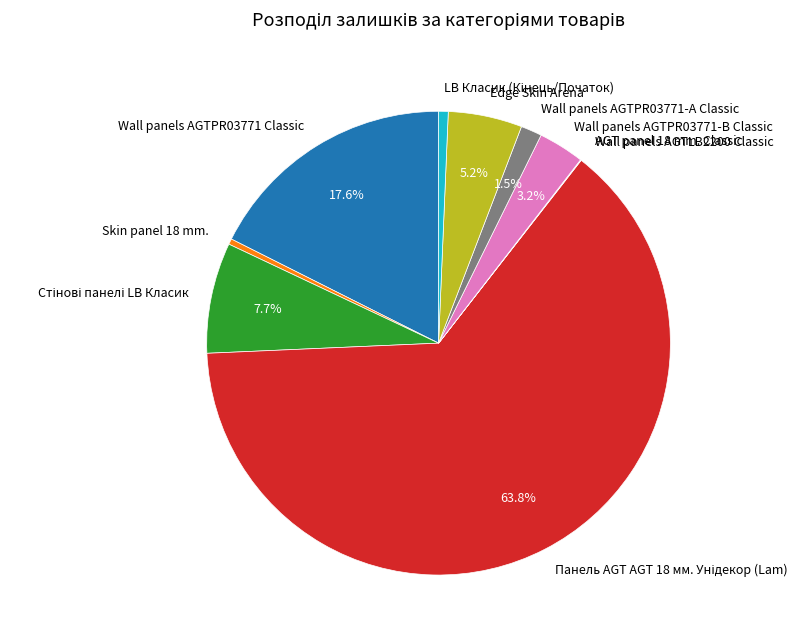

Is Wall panels AGTPR03771-B Classic the majority of the pie?

No